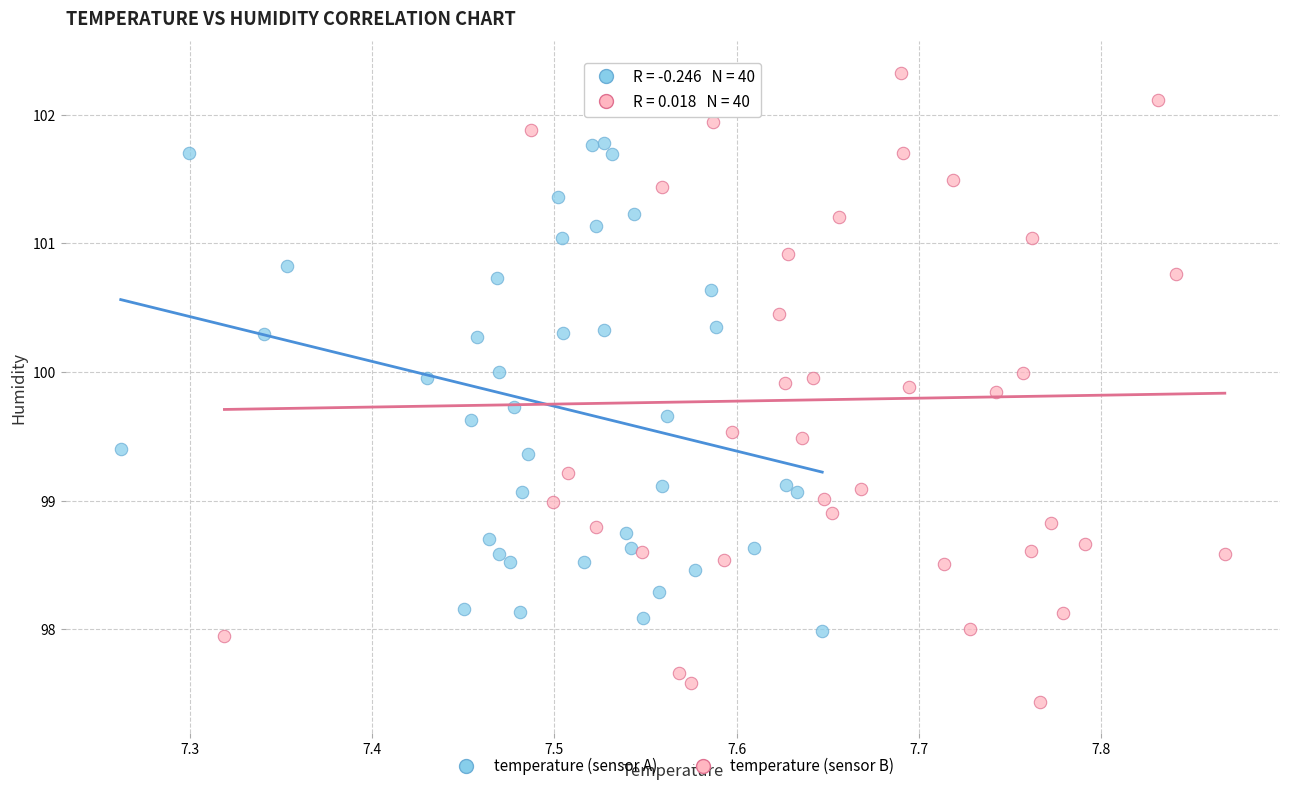

Which series contains the highest Y value?

temperature (sensor B)